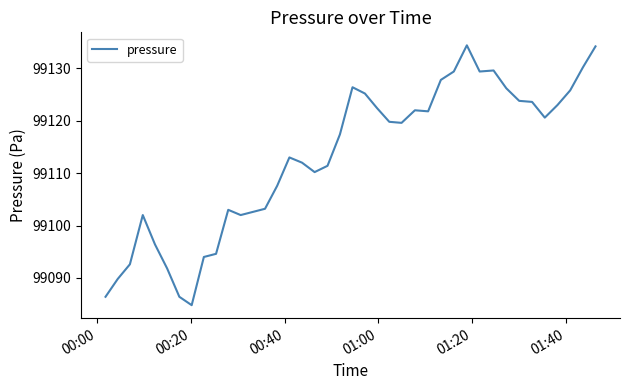

What is the minimum value shown in the chart?

99084.8